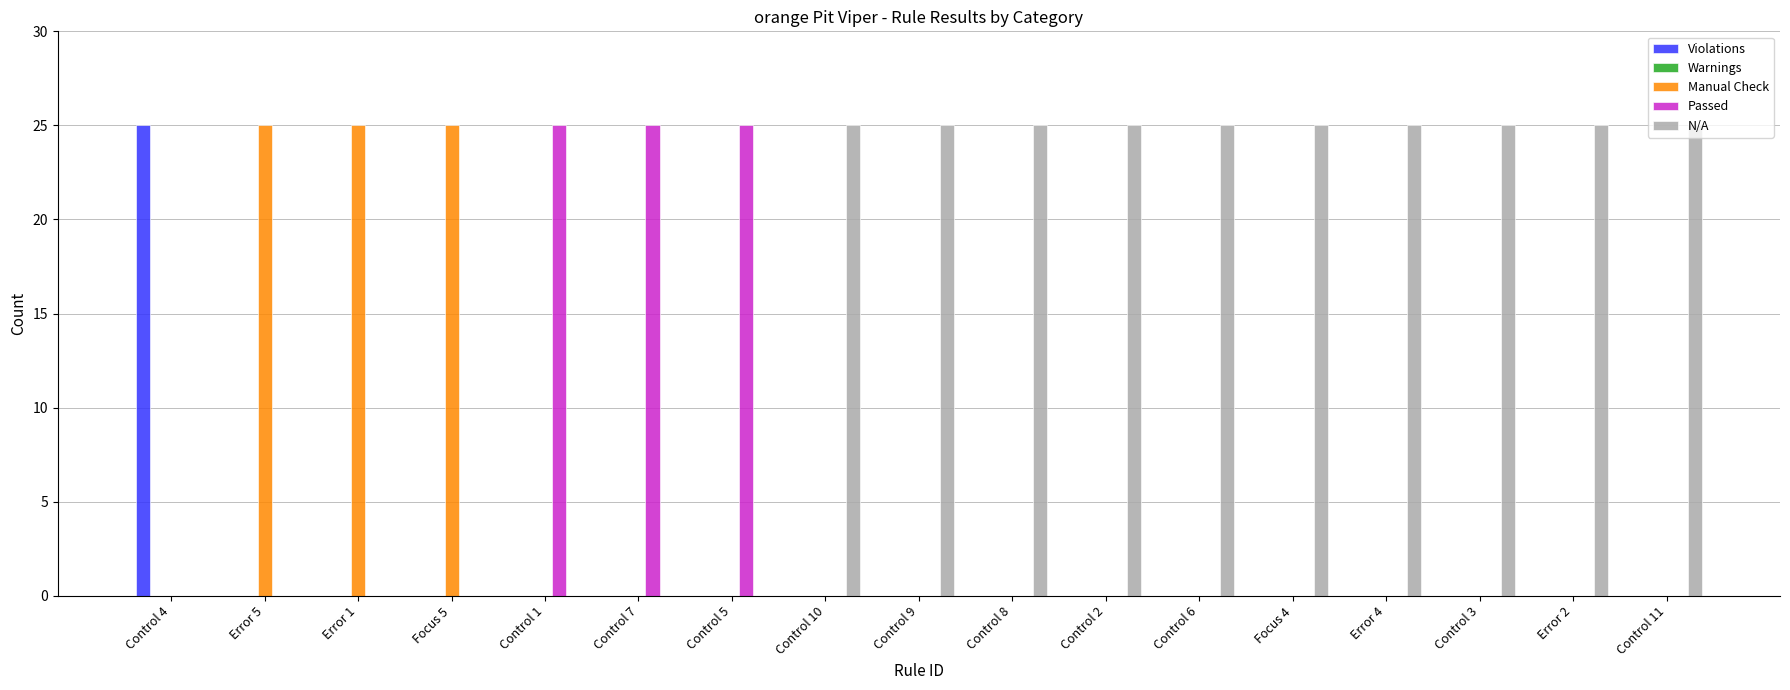

The Passed series shows 0 at Error 2. True or false?

True